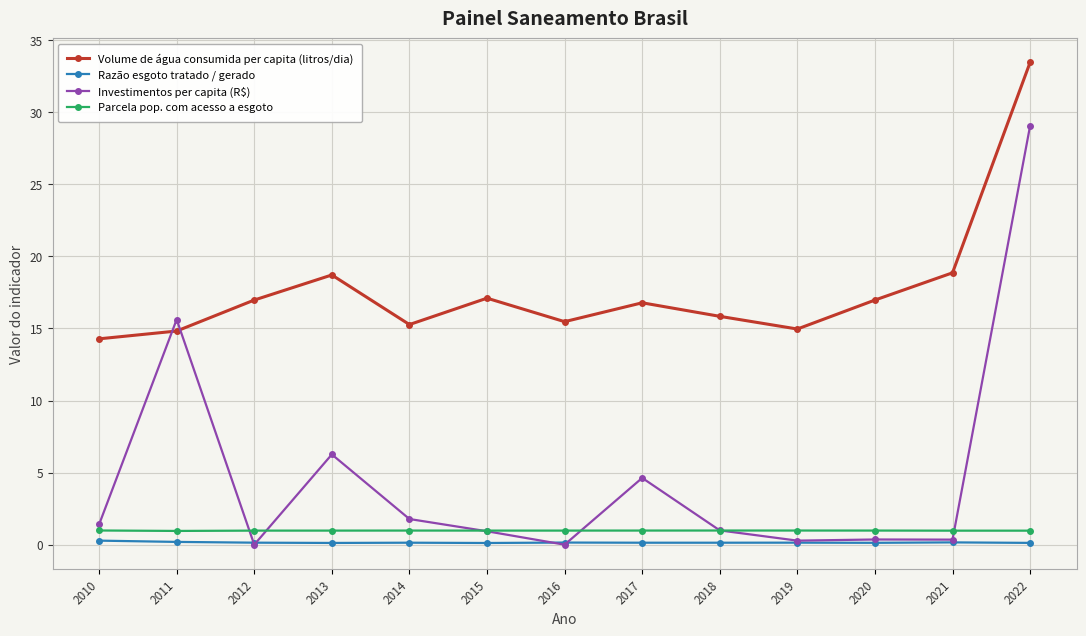

Where does the Volume de água consumida per capita (litros/dia) series first go above 16?

2012